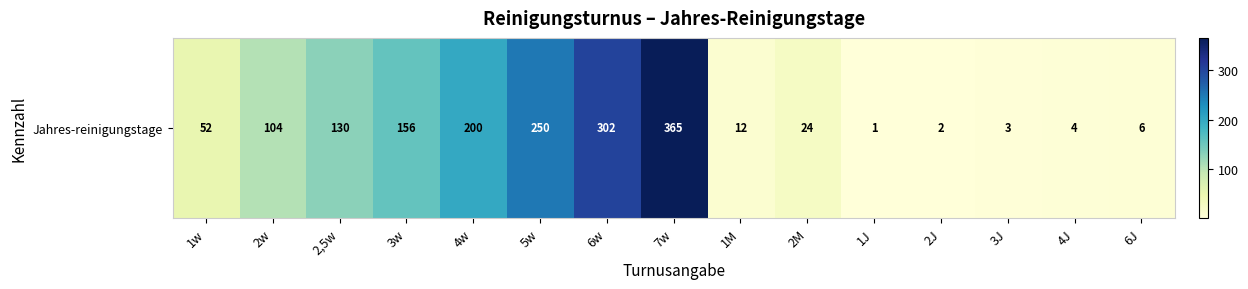

At which label is the value closest to 183?

4w